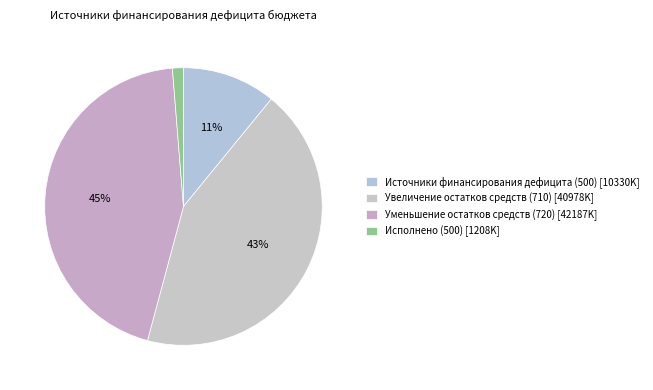

What is the change in value from Уменьшение остатков средств (720) to Исполнено (500)?

-40978255.5